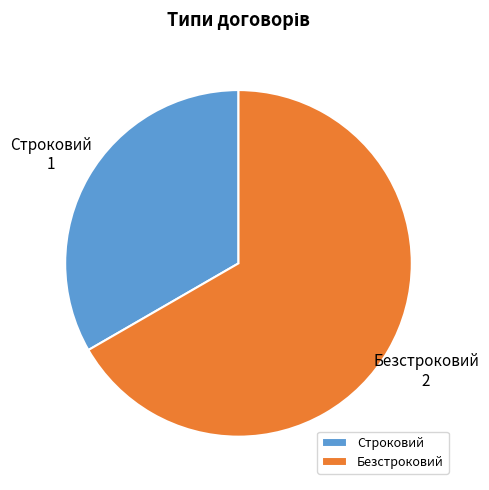

Approximately how many times larger is the value at Безстроковий compared to Строковий?

2.0